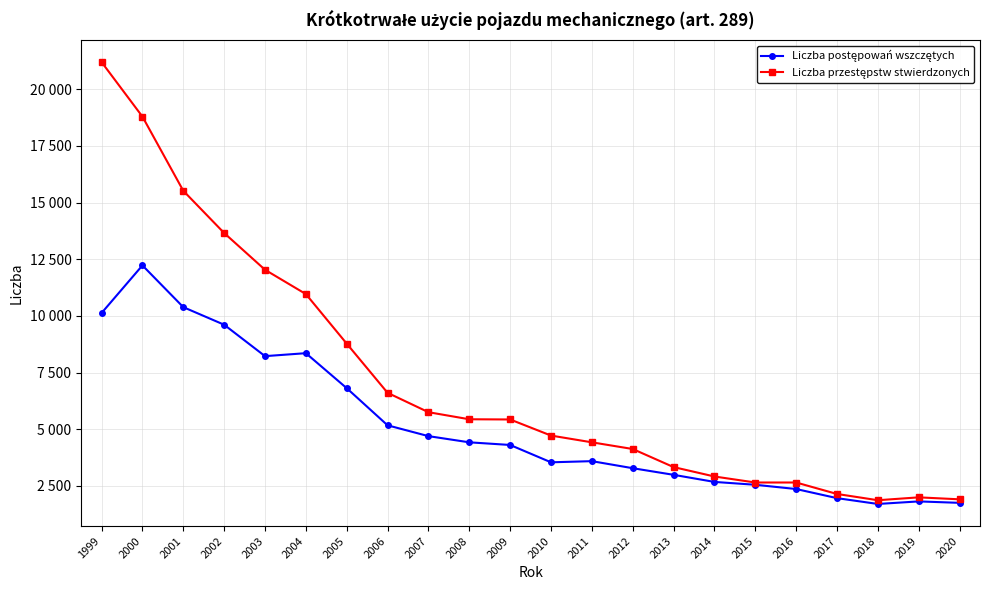

In Liczba przestępstw stwierdzonych, how many points are higher than both neighbors (excluding endpoints)?

1